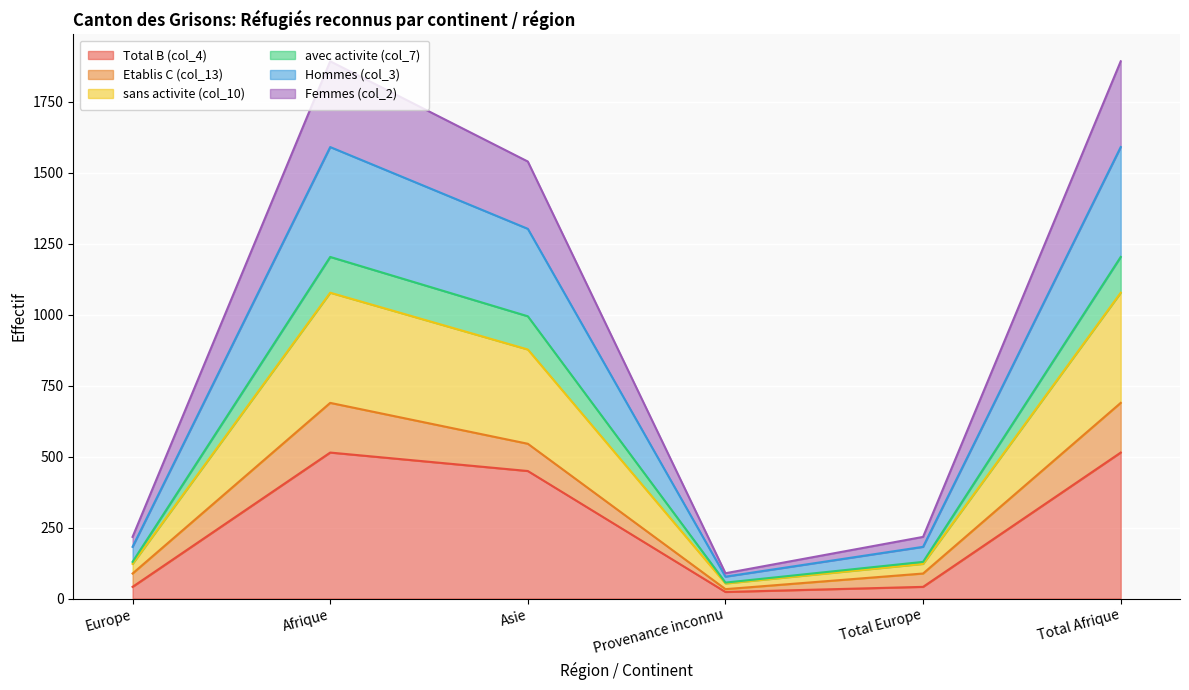

What is the maximum value shown in the chart?

1892